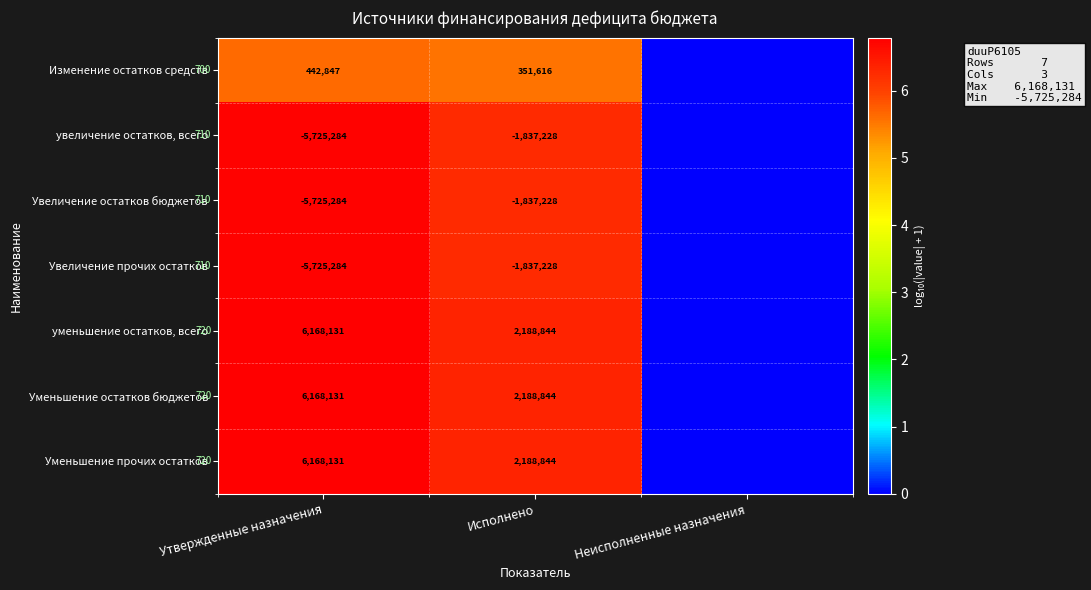

What is the total value across all series at Утвержденные назначения?

1771388